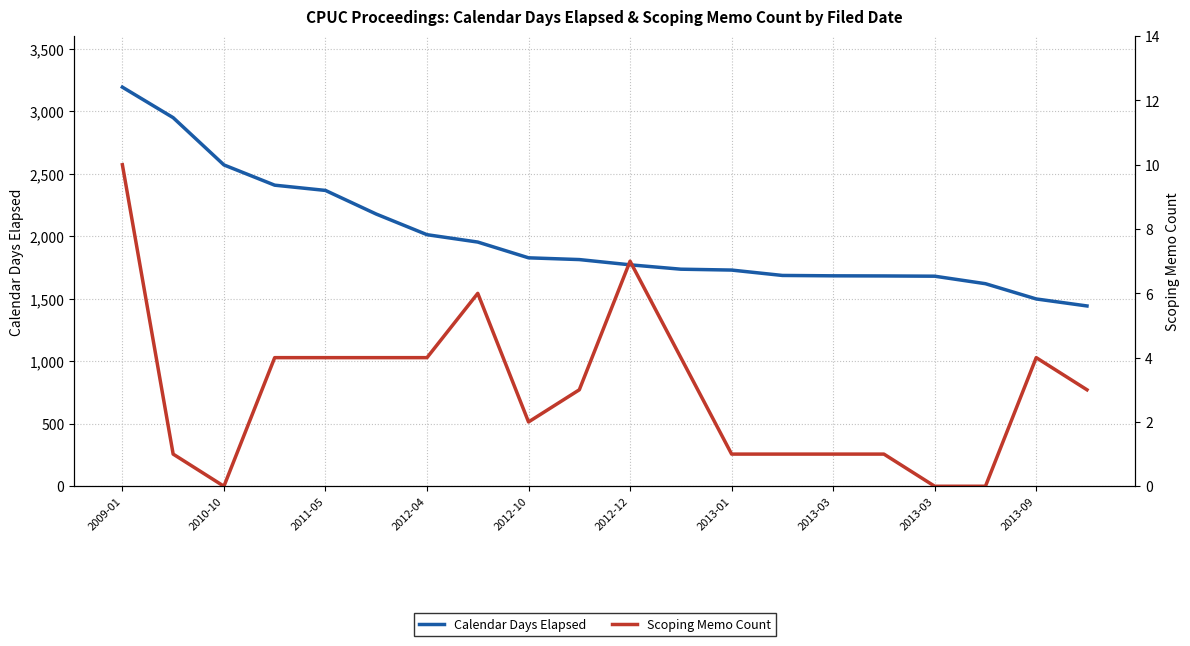

True or false: Calendar Days Elapsed and Scoping Memo Count cross at least once.

False